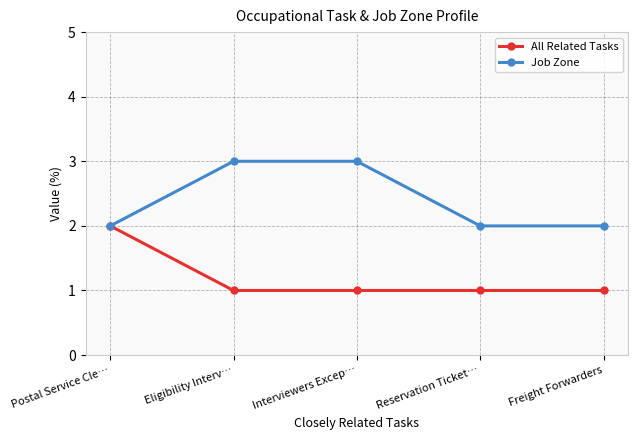

Reading right to left, what are all the values shown in this chart?

All Related Tasks: Freight Forwarders=1	Reservation Ticket…=1	Interviewers Excep…=1	Eligibility Interv…=1	Postal Service Cle…=2
Job Zone: Freight Forwarders=2	Reservation Ticket…=2	Interviewers Excep…=3	Eligibility Interv…=3	Postal Service Cle…=2